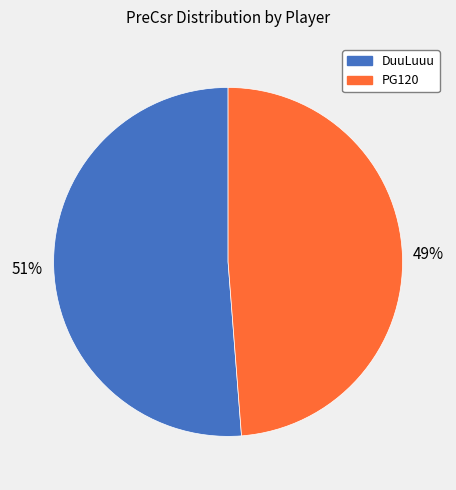

How many slices are in this pie chart?

2